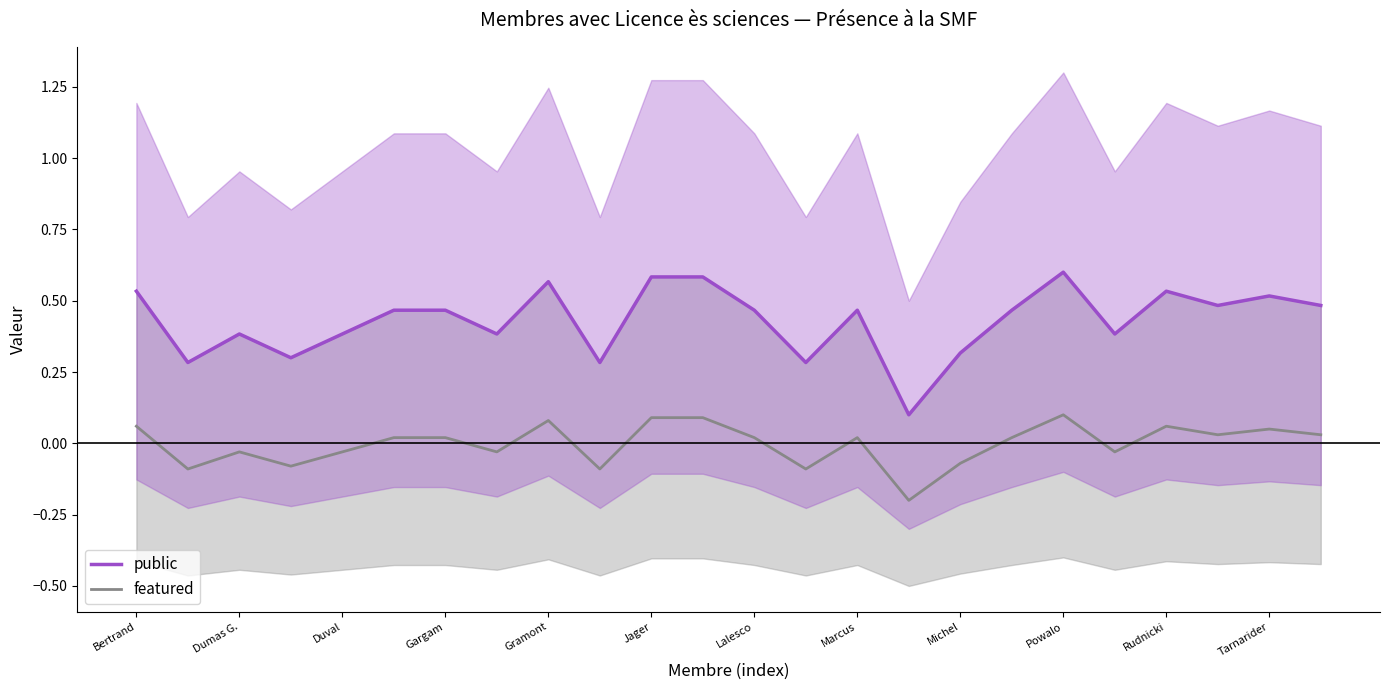

Between 15 and 12, which is larger?

12